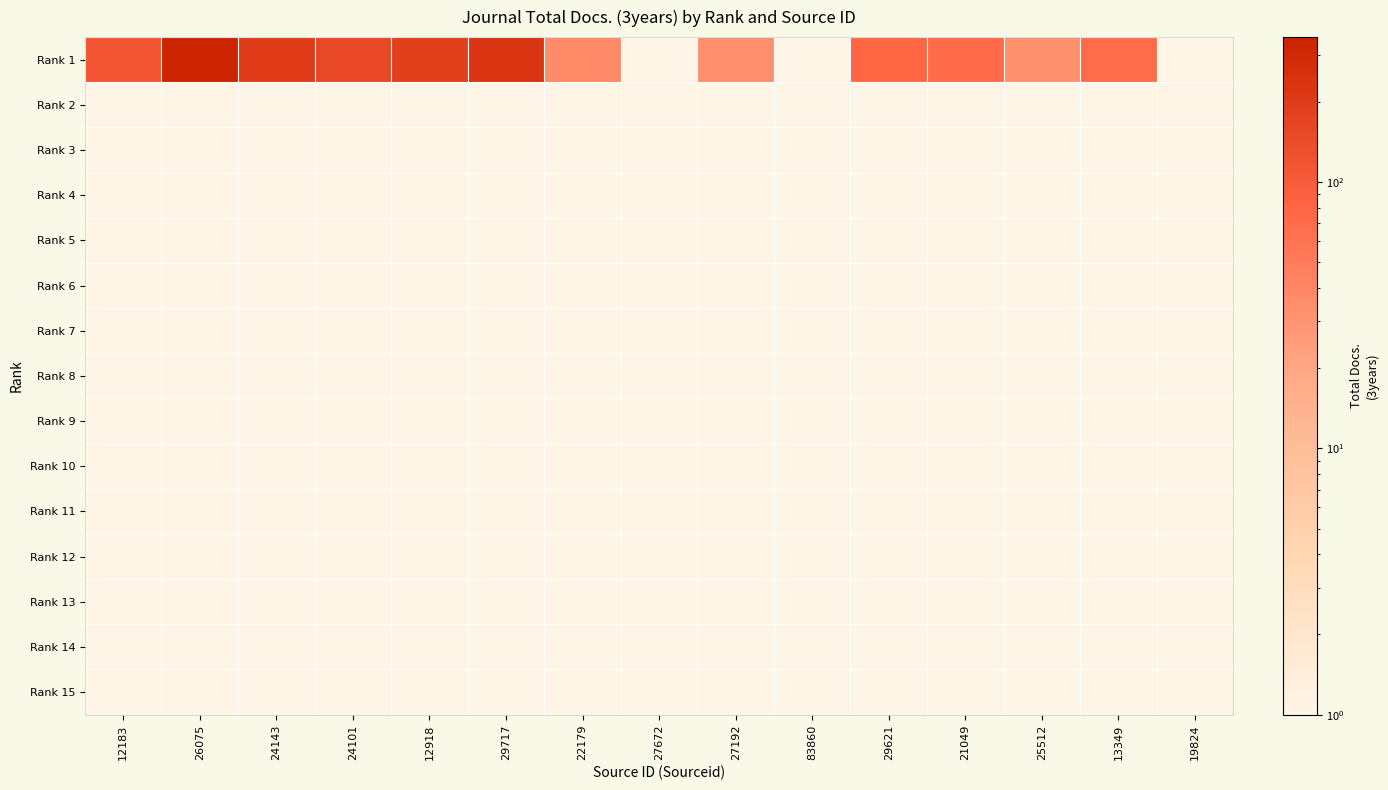

Between 12918 and 29621, which series saw the biggest shift?

Rank 1